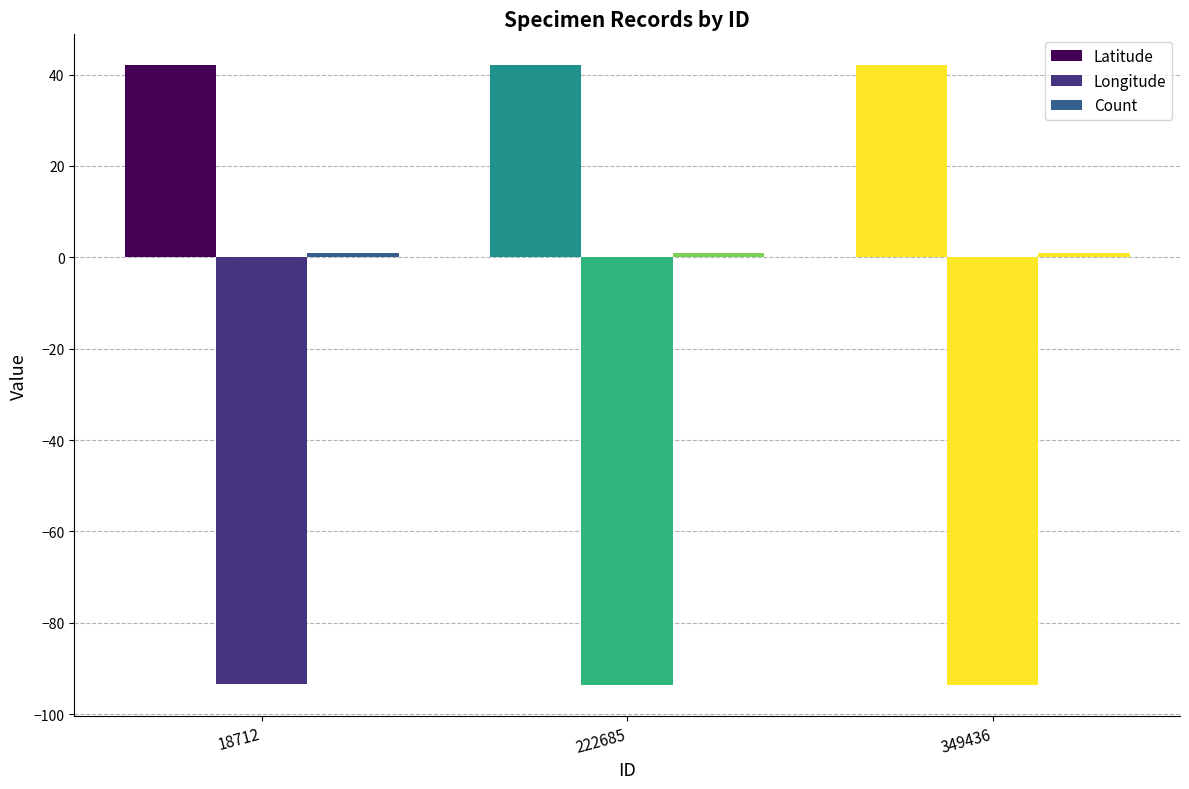

How many groups of bars are there?

3